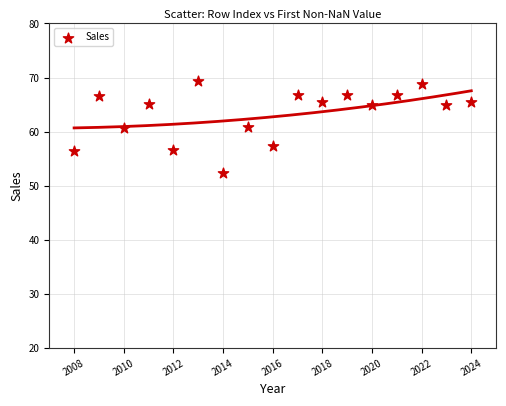

What is the range of Y values (max minus min)?

16.9